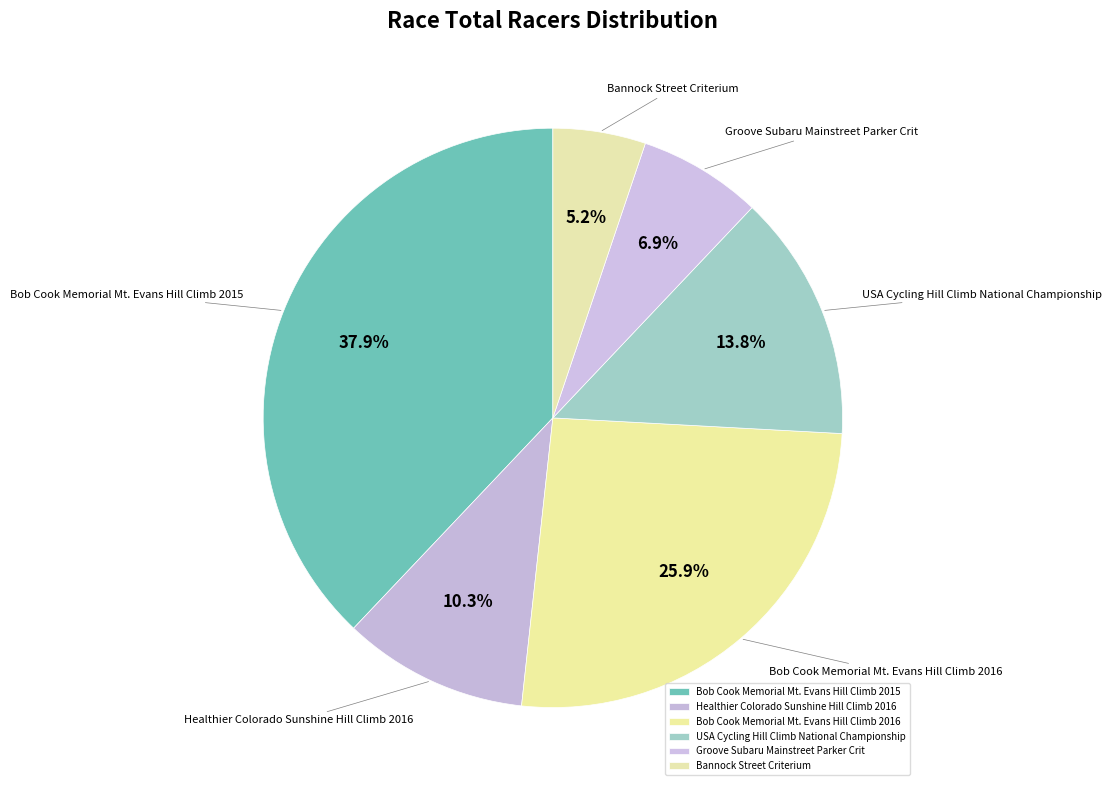

To the nearest percent, what is the difference between the largest and smallest slice percentages?

33%